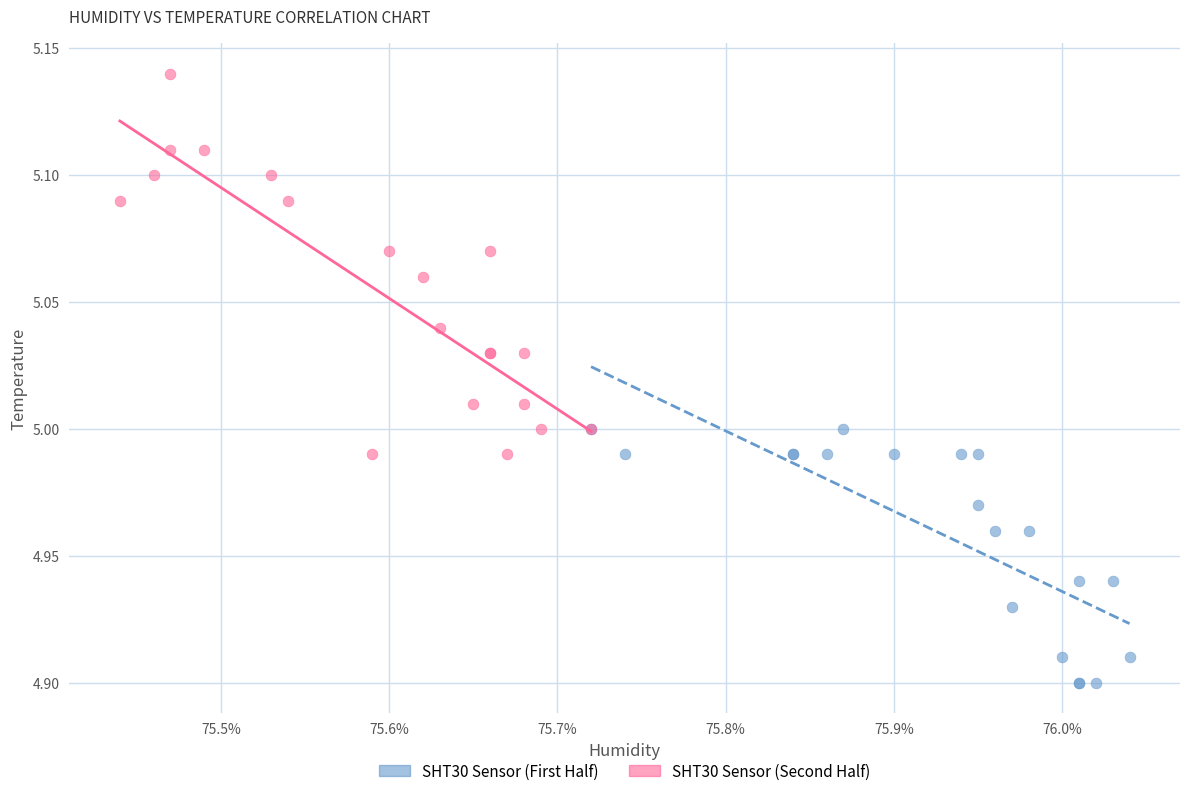

Which series contains the highest Y value?

SHT30 Sensor (Second Half)